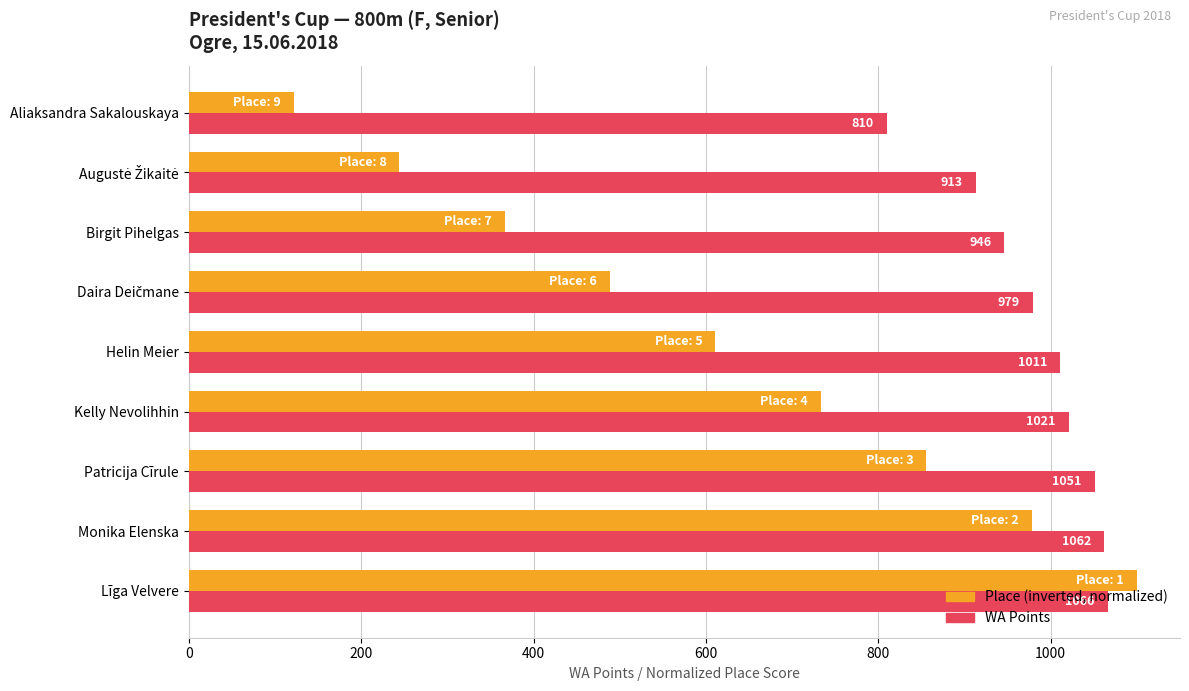

At which label is Place (inverted, normalized) closest to 611?

Helin Meier